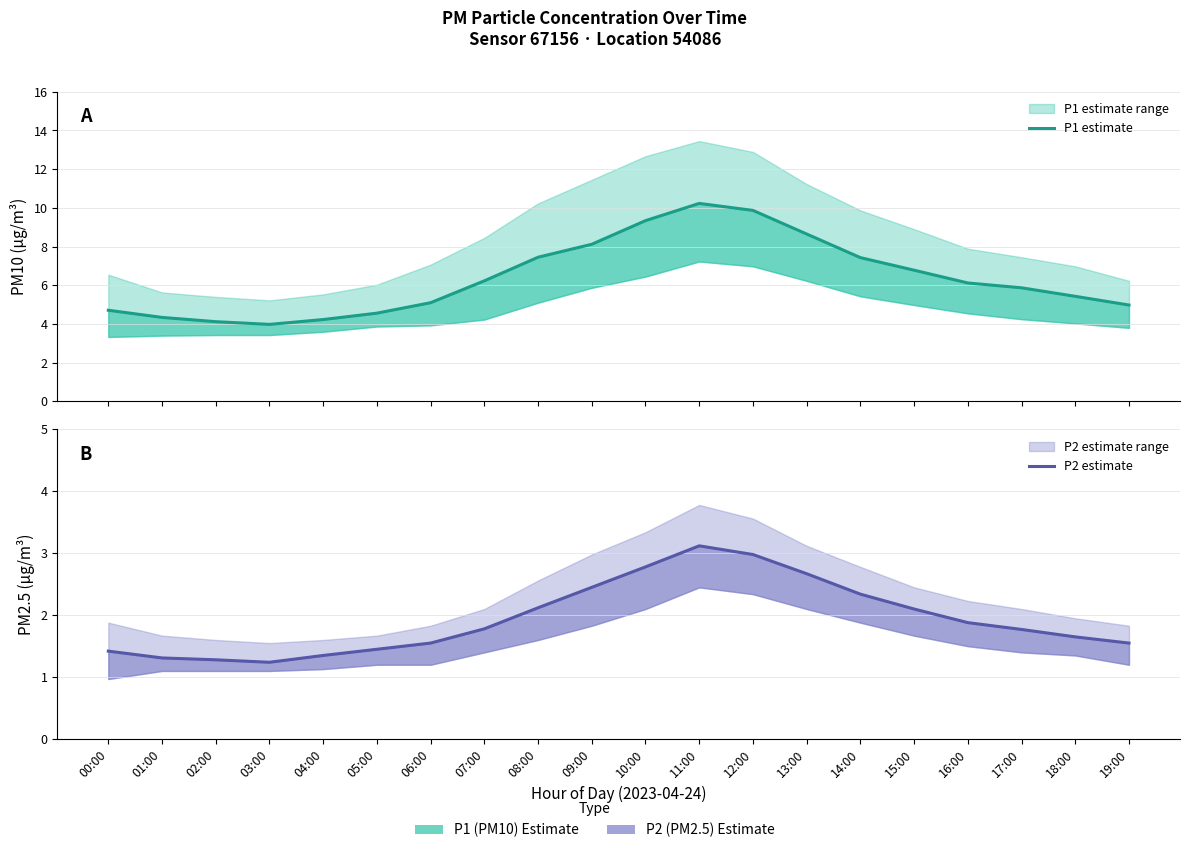

Reading left to right, list all the values displayed in this chart.

P1 estimate: 4.7	4.3	4.1	4.0	4.2	4.6	5.1	6.2	7.5	8.1	9.3	10.2	9.9	8.7	7.4	6.8	6.1	5.9	5.4	5.0
P2 estimate: 1.4	1.3	1.3	1.2	1.4	1.4	1.6	1.8	2.1	2.5	2.8	3.1	3.0	2.7	2.3	2.1	1.9	1.8	1.6	1.6